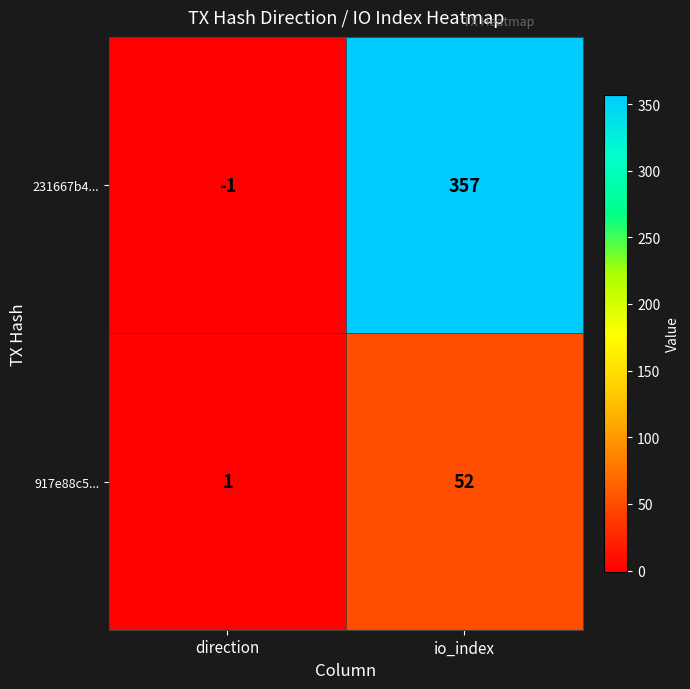

List the series in order of their peak value, highest first.

231667b4..., 917e88c5...